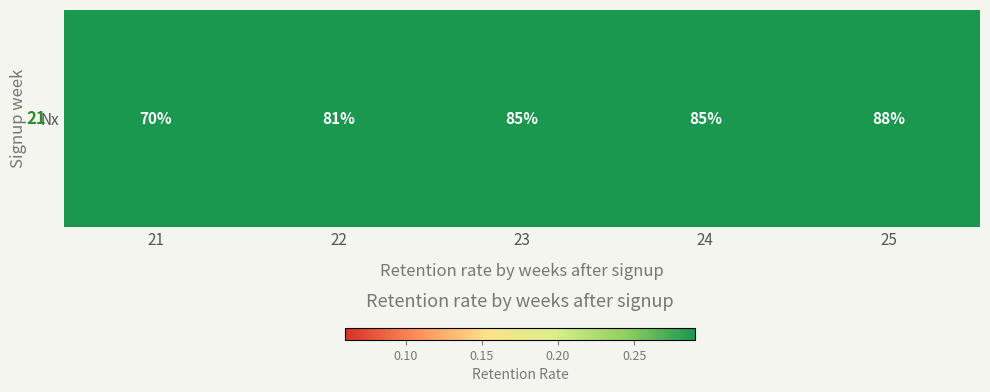

At which category does the chart reach its minimum across all series?

21